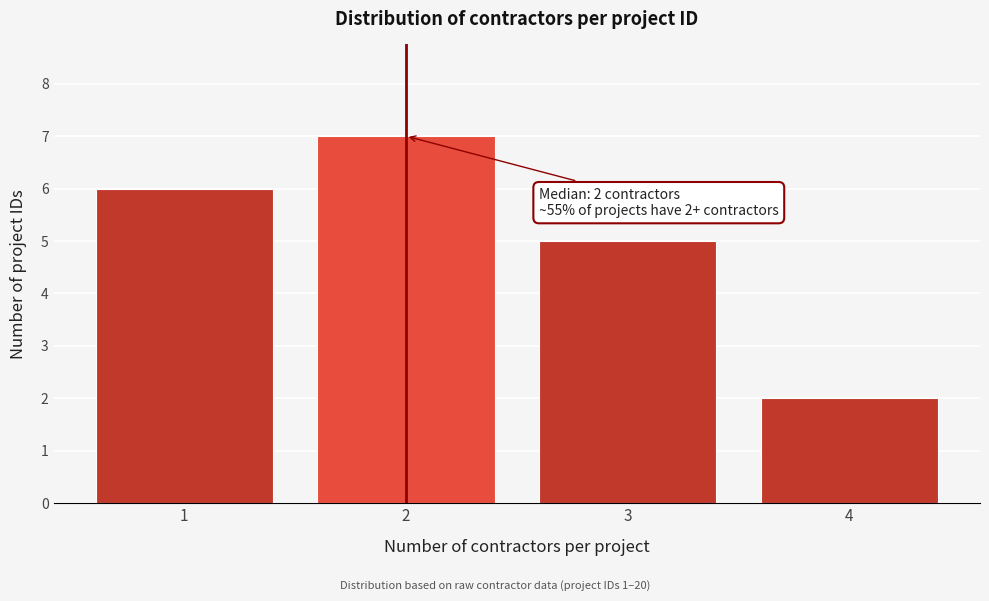

Reading left to right, extract all data points from this chart.

6	7	5	2